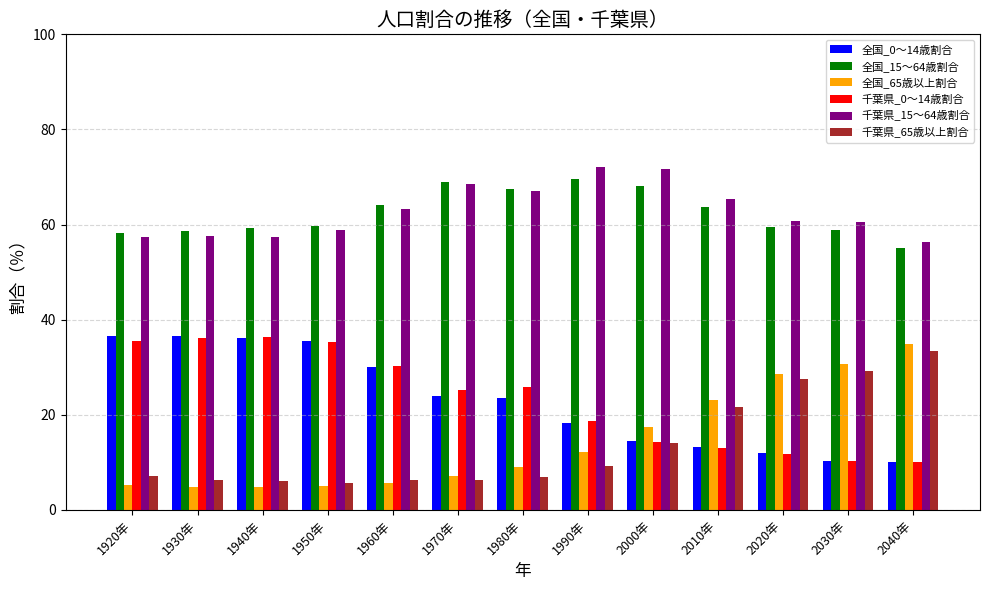

Is the value of 全国_0～14歳割合 at 1950年 greater than the value of 全国_65歳以上割合 at 1950年?

Yes